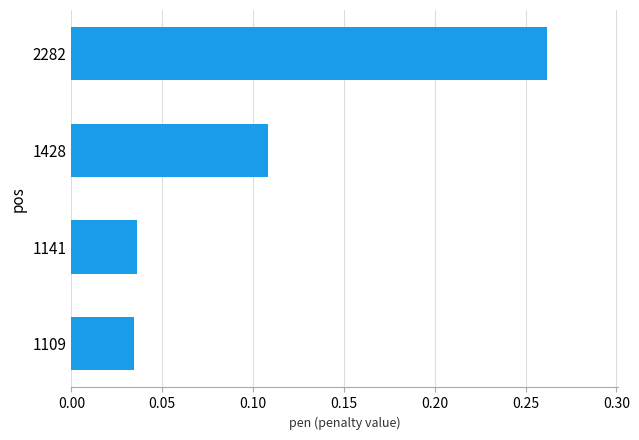

The chart shows a value of 0.2 at 1428. True or false?

False